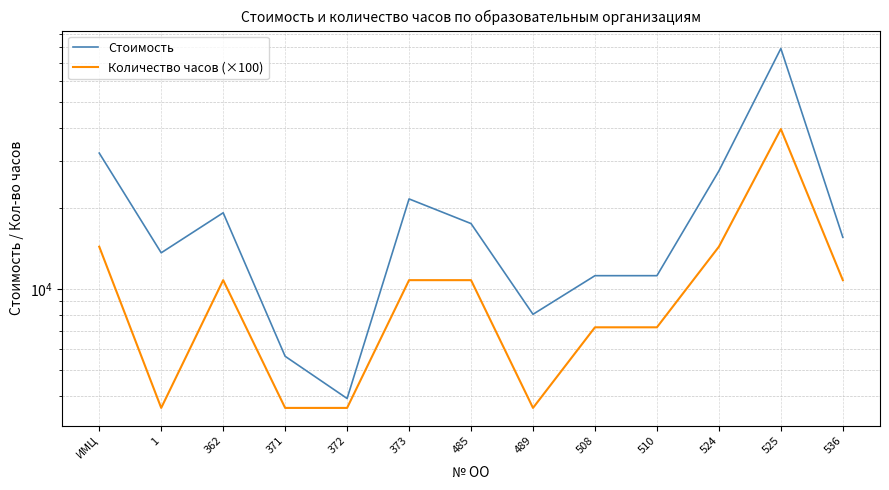

At which label does Количество часов (×100) reach its minimum?

1